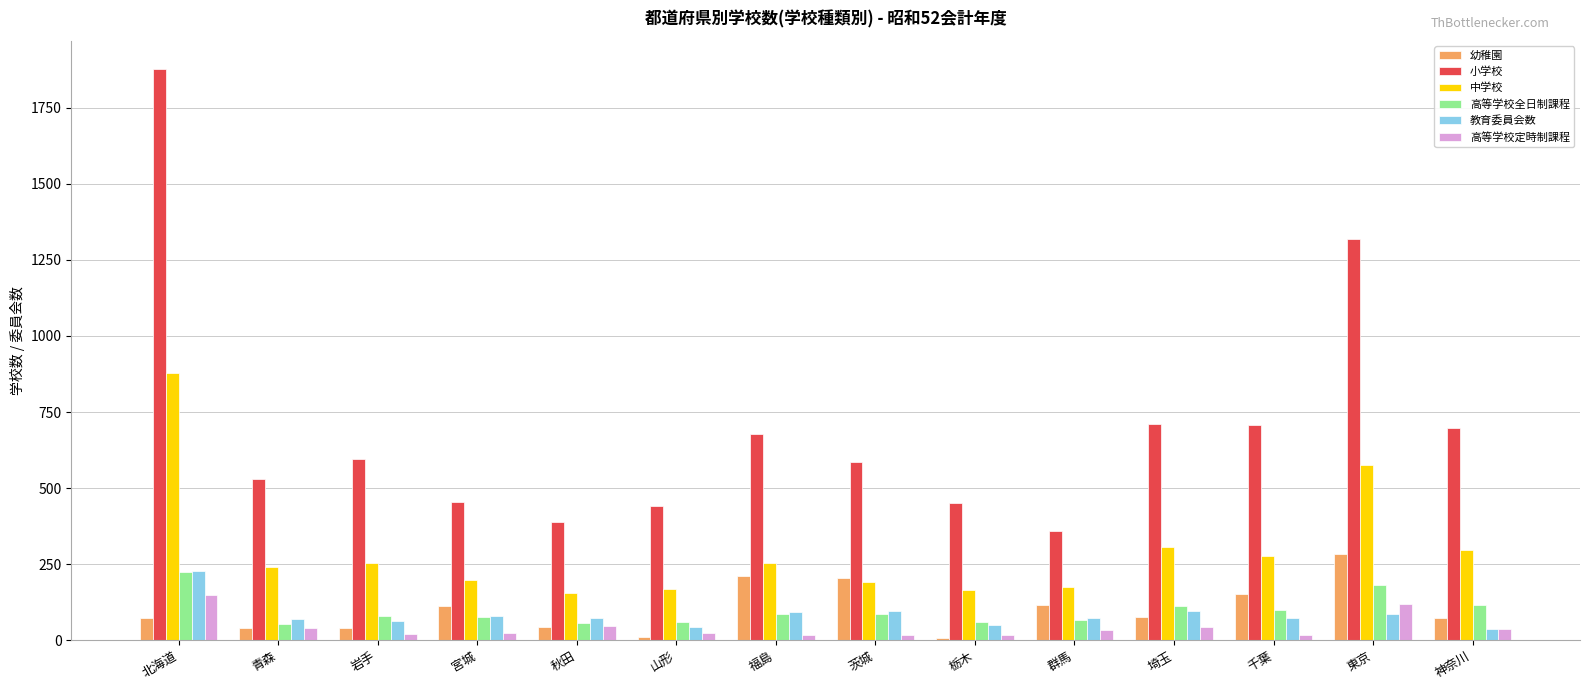

The value of 中学校 at 神奈川 is 421. True or false?

False